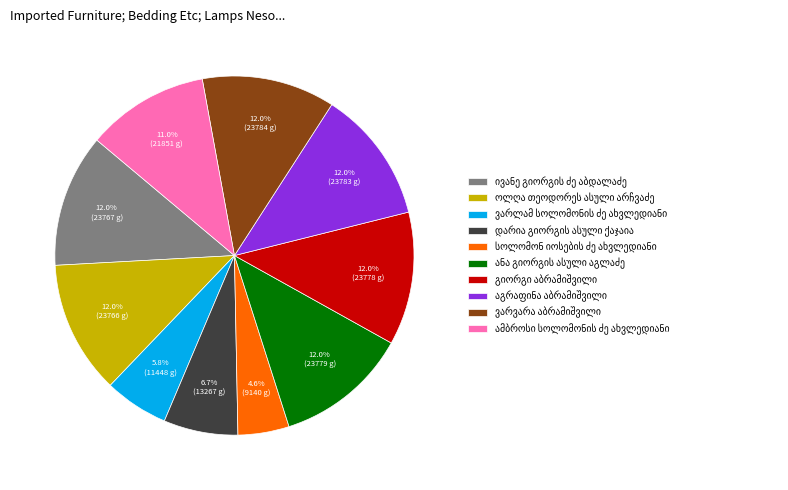

Is there a majority slice in this chart?

No